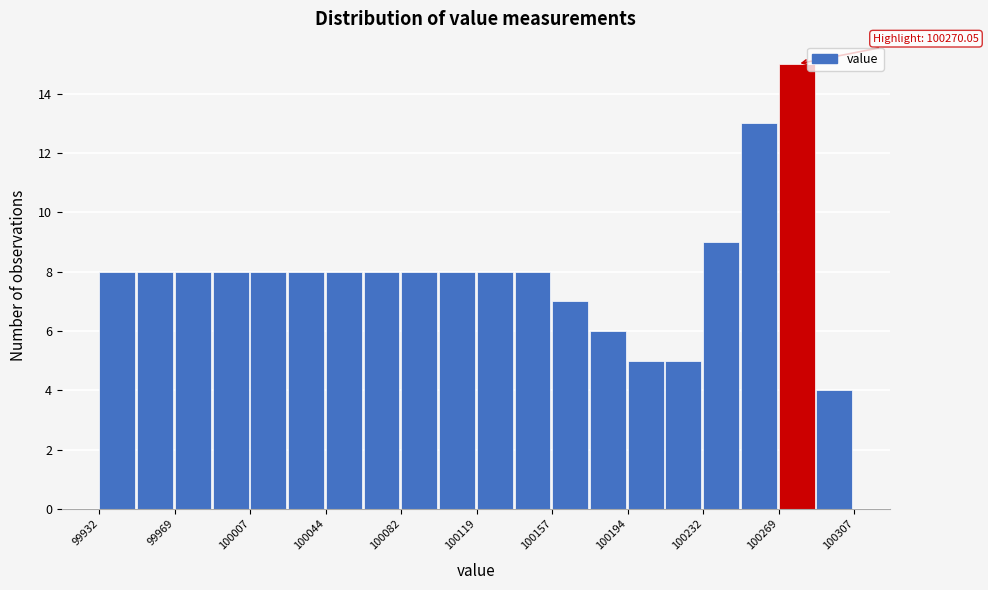

Read against the x-axis, roughly where is the centre of the tallest bar?

100280